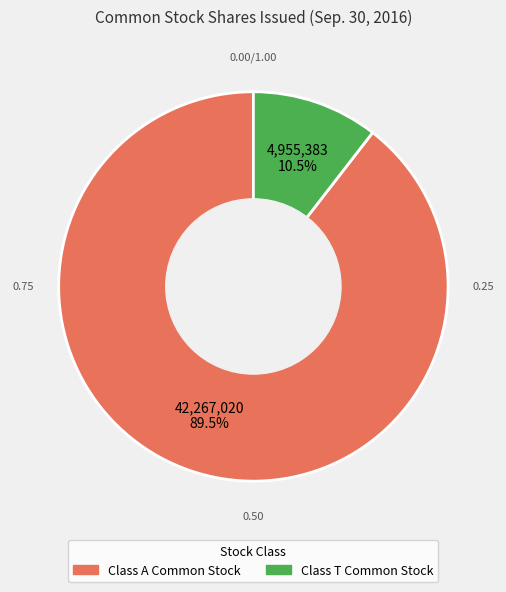

Does any single category account for the majority?

Yes